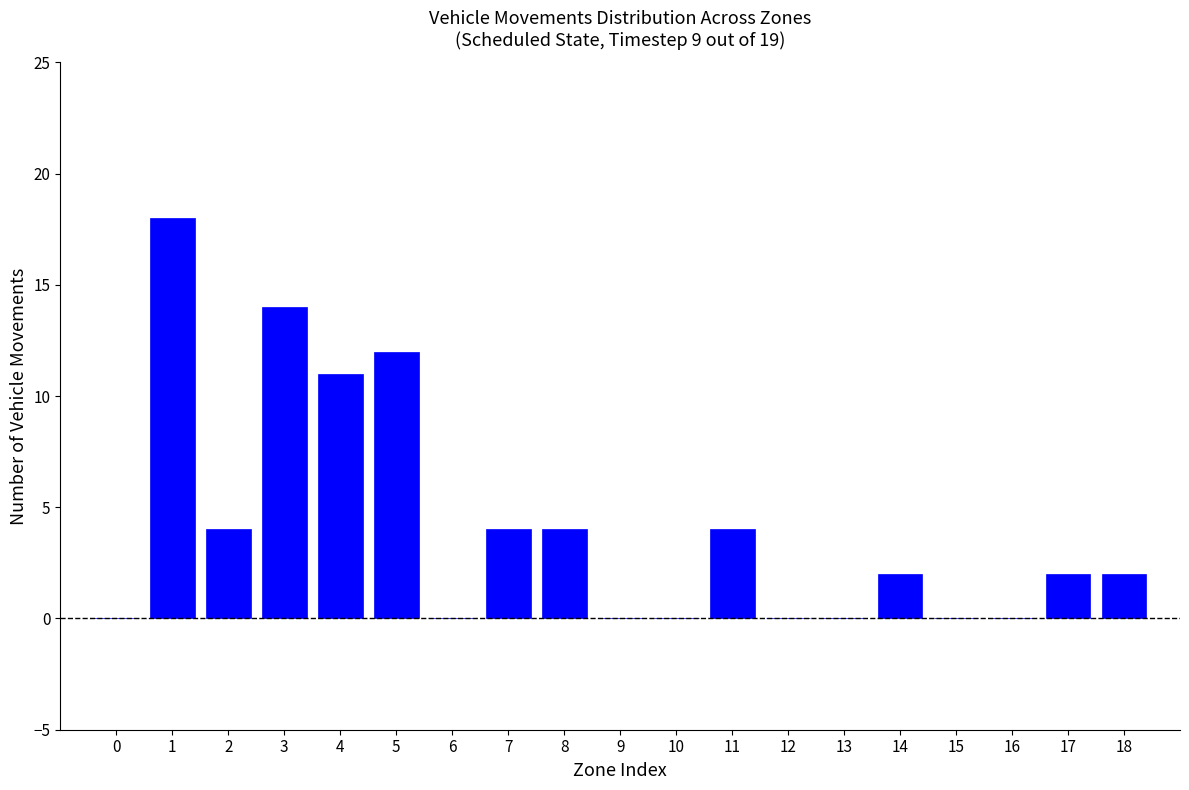

Reading left to right, extract all data points from this chart.

0=0	1=18	2=4	3=14	4=11	5=12	6=0	7=4	8=4	9=0	10=0	11=4	12=0	13=0	14=2	15=0	16=0	17=2	18=2